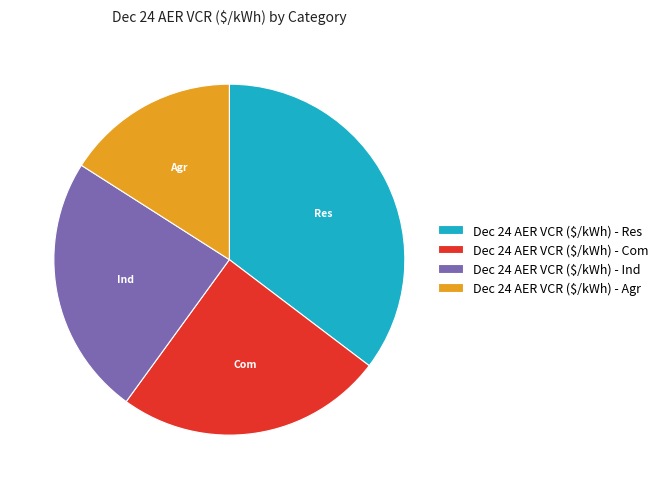

True or false: Dec 24 AER VCR ($/kWh) - Com accounts for 25% of the total.

True